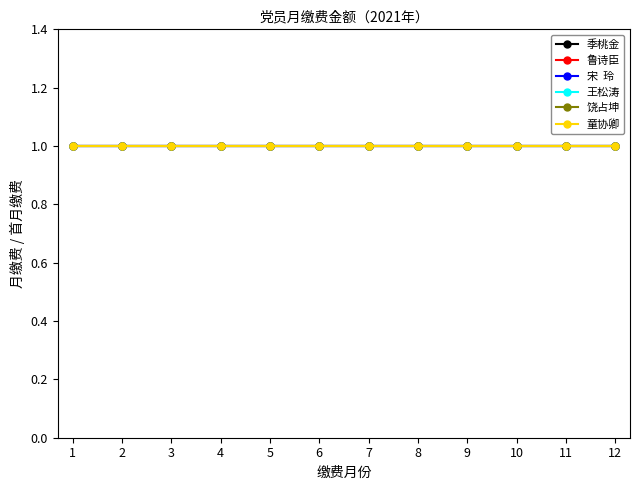

Count the number of categories in the chart.

12